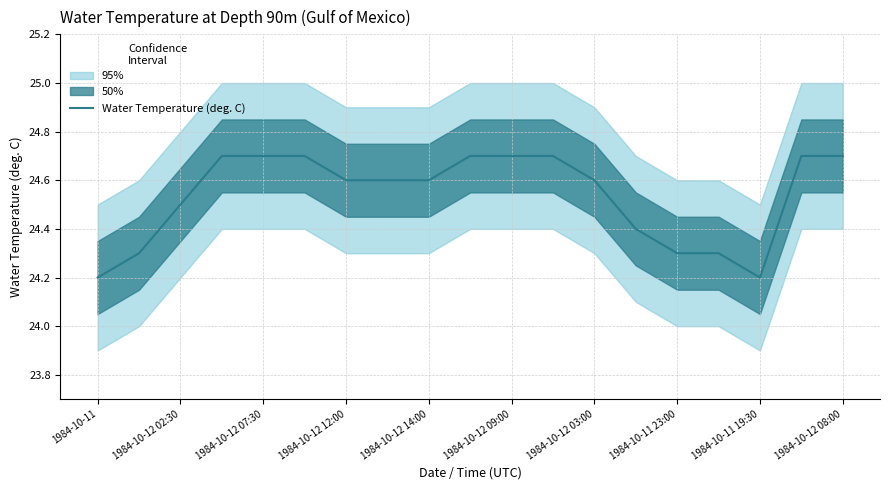

What is the lowest value of the Water Temperature (deg. C) series?

24.2